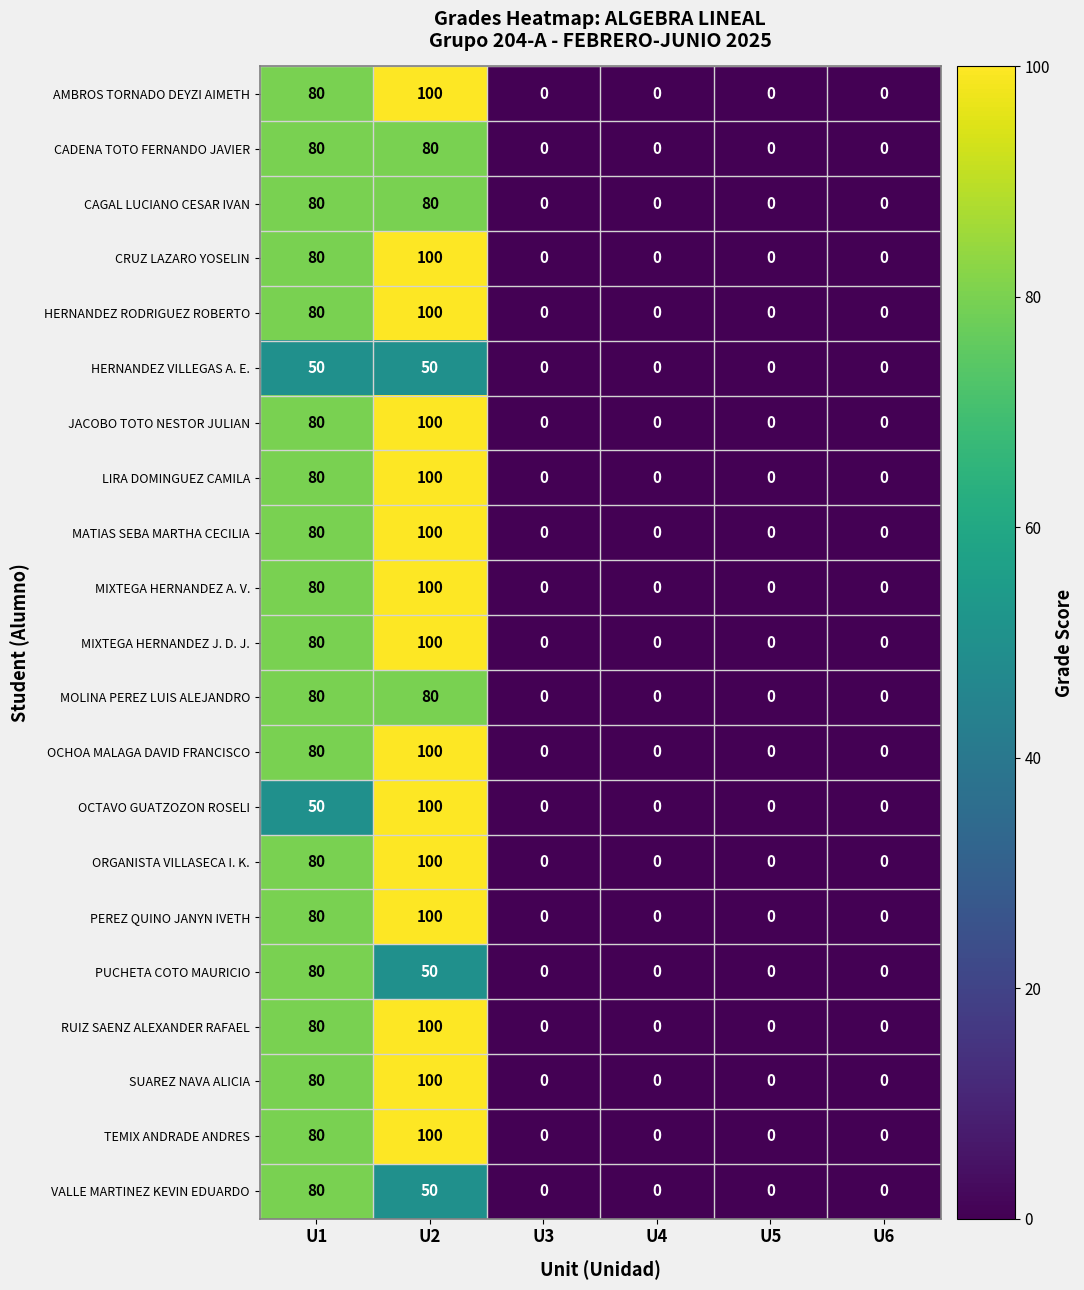

At which category is the sum across all series the highest?

U2